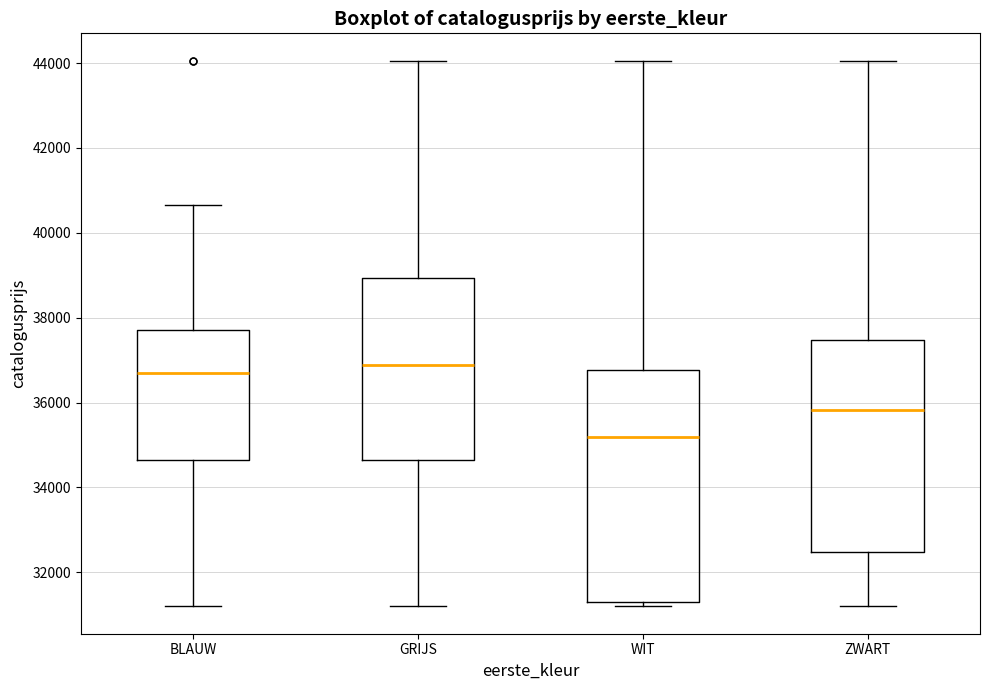

Reading left to right, transcribe this box plot: for each box, give where its median line is, the range the box spans, and where its two whiskers end, as read against the y-axis. The values are not printed on the chart, so give them approximately, as read against the axis.

BLAUW: median 36600, box 34600 to 37800, whiskers 31200 to 40600
GRIJS: median 36800, box 34600 to 39000, whiskers 31200 to 44000
WIT: median 35200, box 31400 to 36800, whiskers 31200 to 44000
ZWART: median 35800, box 32400 to 37400, whiskers 31200 to 44000